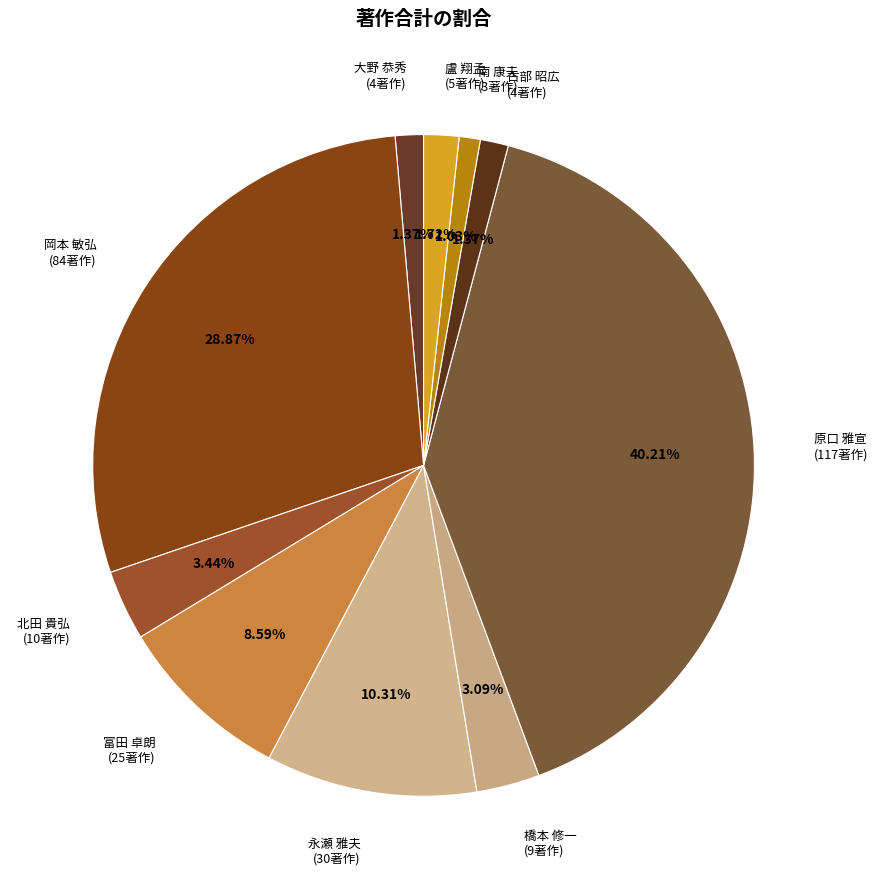

What is the ratio of the value at 古部 昭広 (4著作) to the value at 南 康夫 (3著作)?

1.3